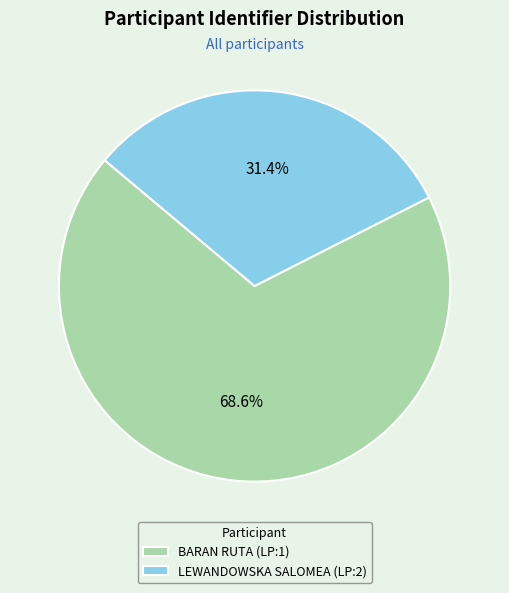

Approximately how many times larger is the value at LEWANDOWSKA SALOMEA (LP:2) compared to BARAN RUTA (LP:1)?

0.5